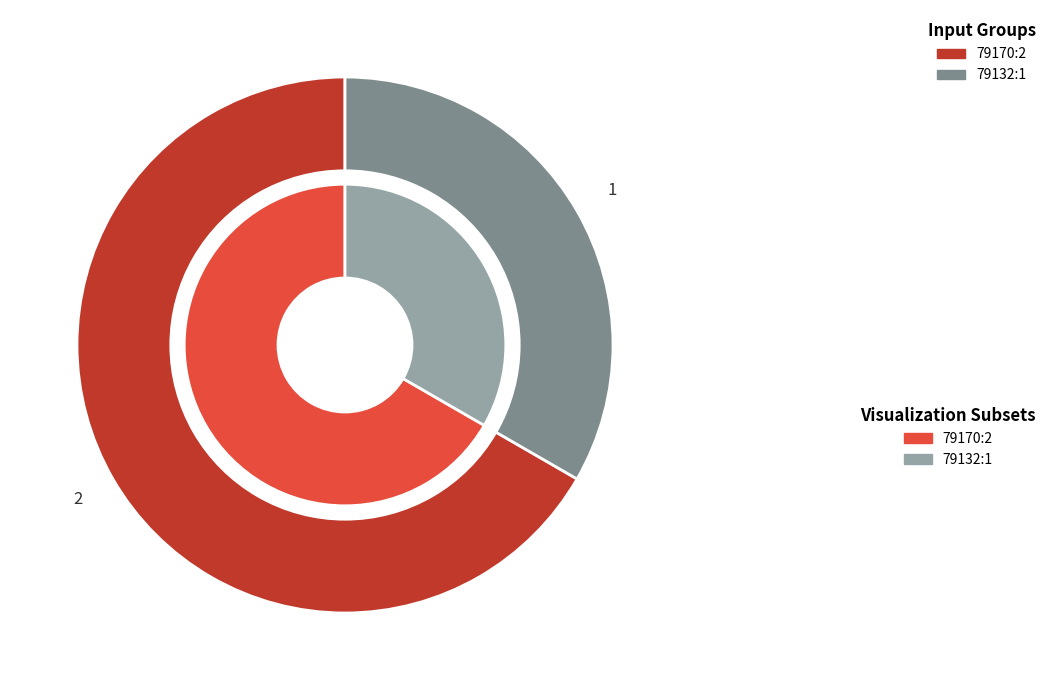

To the nearest percent, what is the difference between the 7900000079170 and 7900000079132 slice percentages?

33%